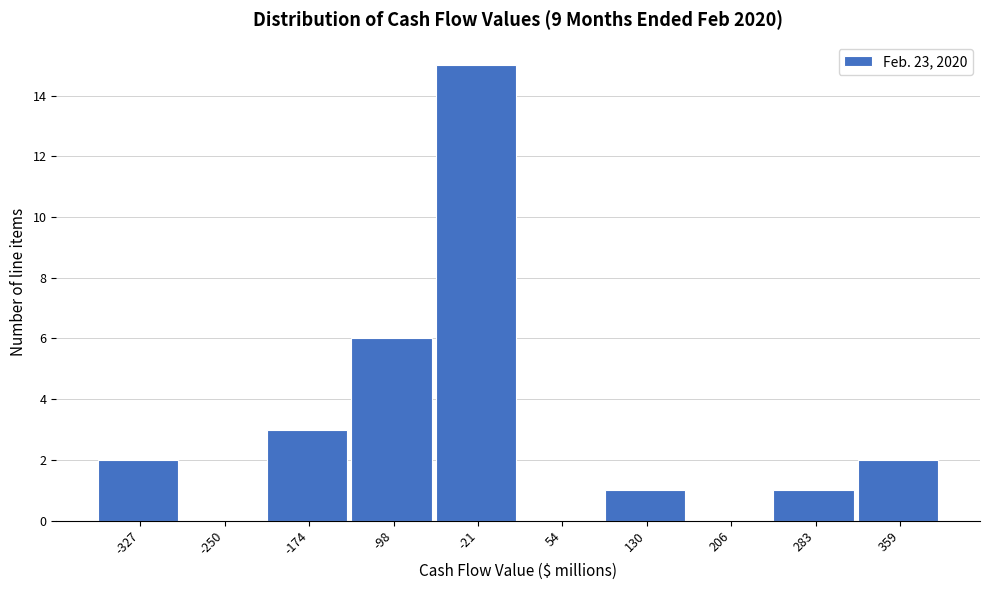

Reading left to right, list all the values displayed in this chart.

-327=2	-250=0	-174=3	-98=6	-21=15	54=0	130=1	206=0	283=1	359=2